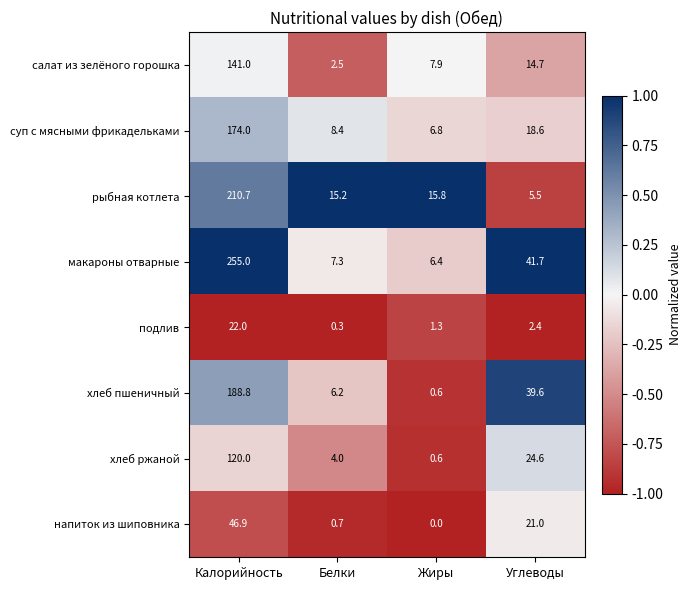

What is the total value across all series at Углеводы?

168.1